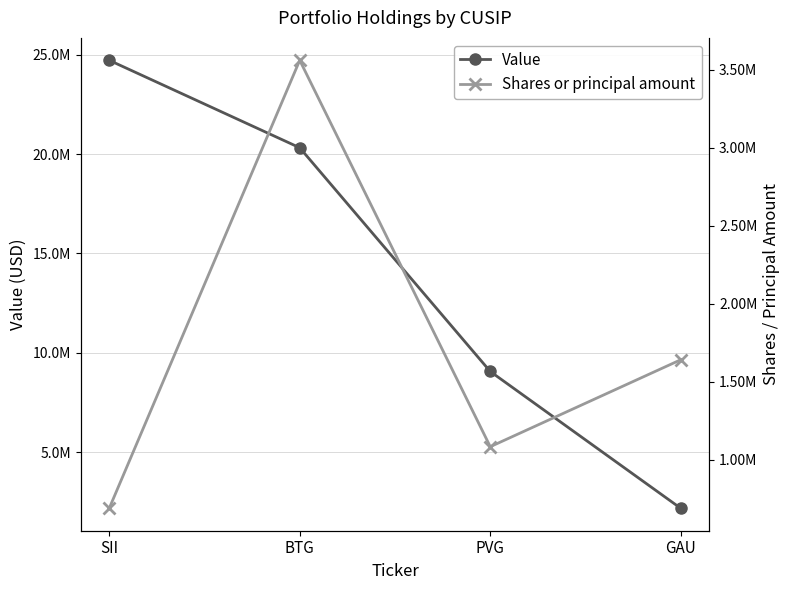

Where does the Shares or principal amount series first go above 1640000?

BTG